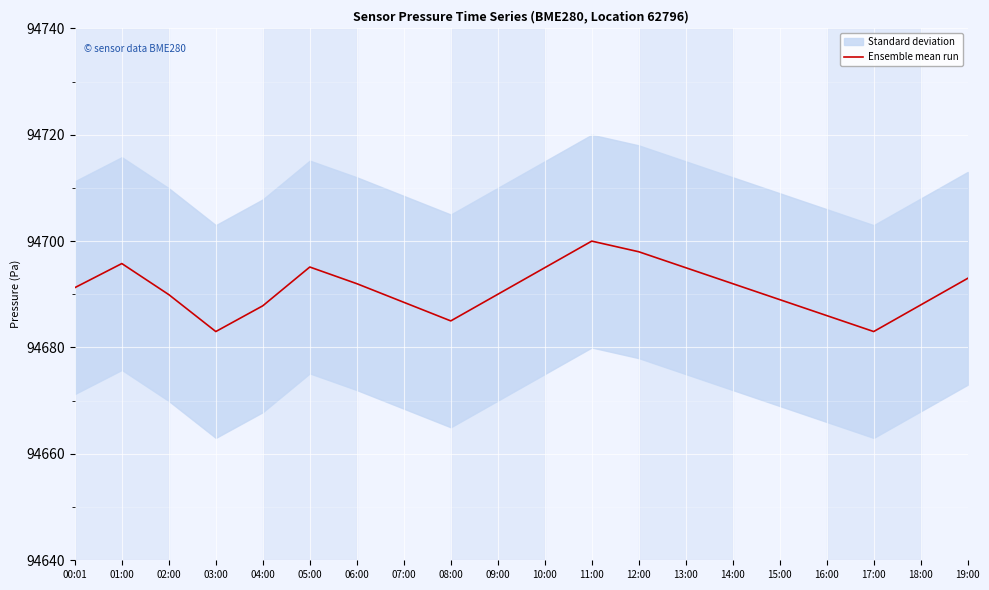

Approximately how many times larger is the value at 12:00 compared to 14:00?

1.0